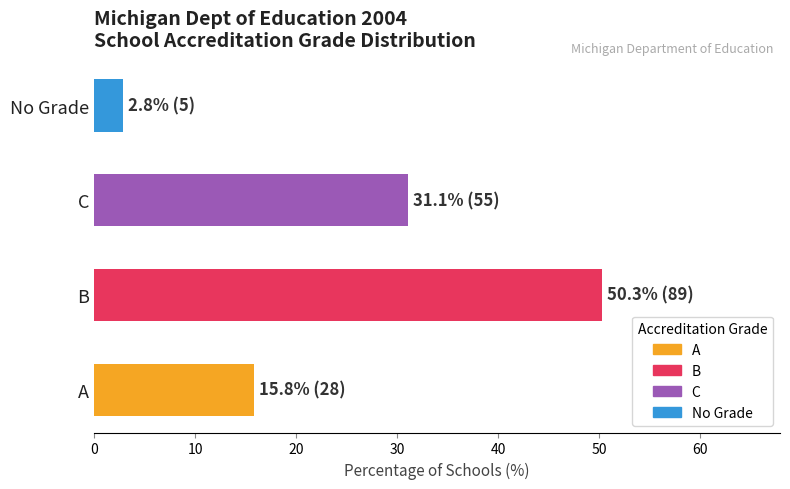

What is the approximate value at A?

15.8